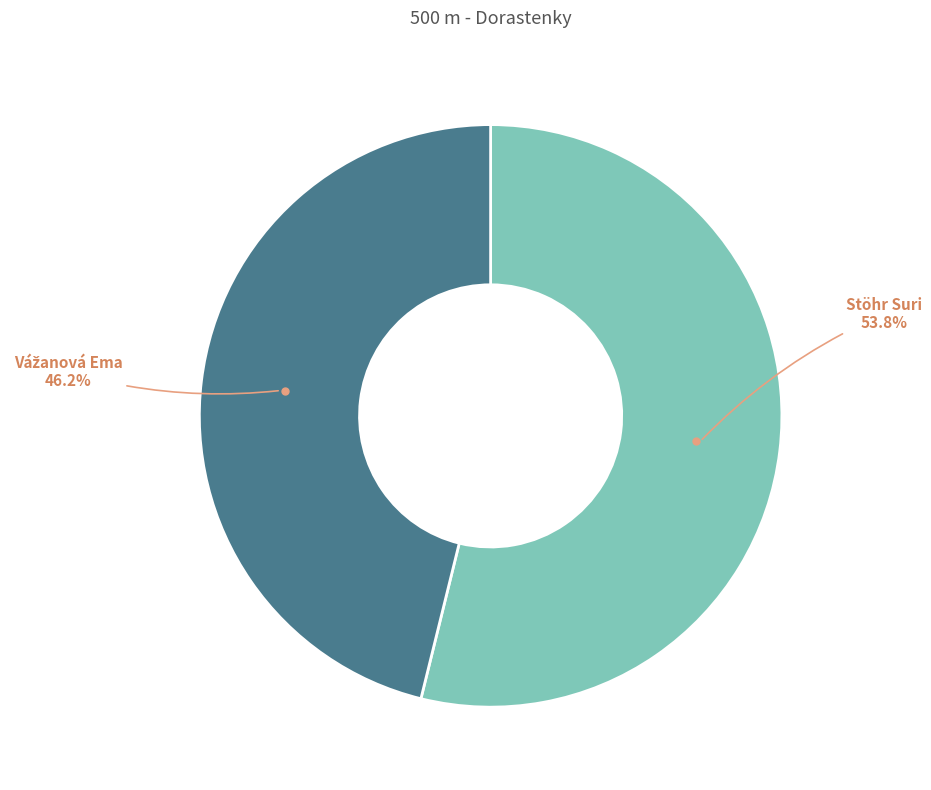

Which slice is the largest?

Stöhr Suri